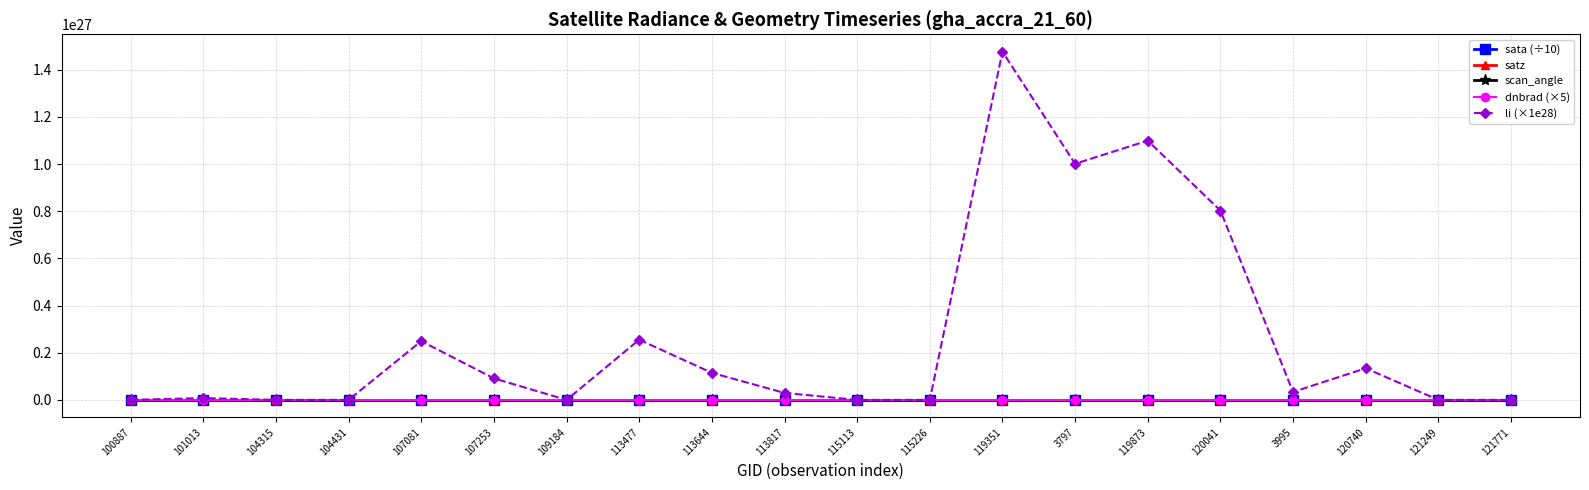

What are all the series names shown in the legend?

sata (÷10), satz, scan_angle, dnbrad (×5), li (×1e28)